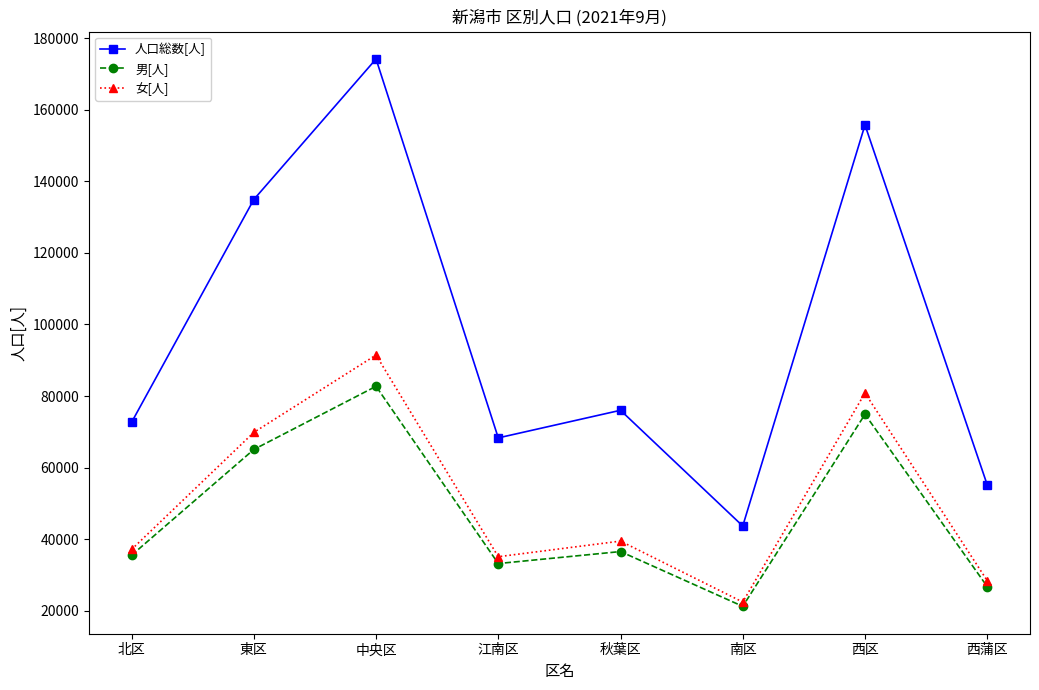

The value of 人口総数[人] at 秋葉区 is 128595. True or false?

False